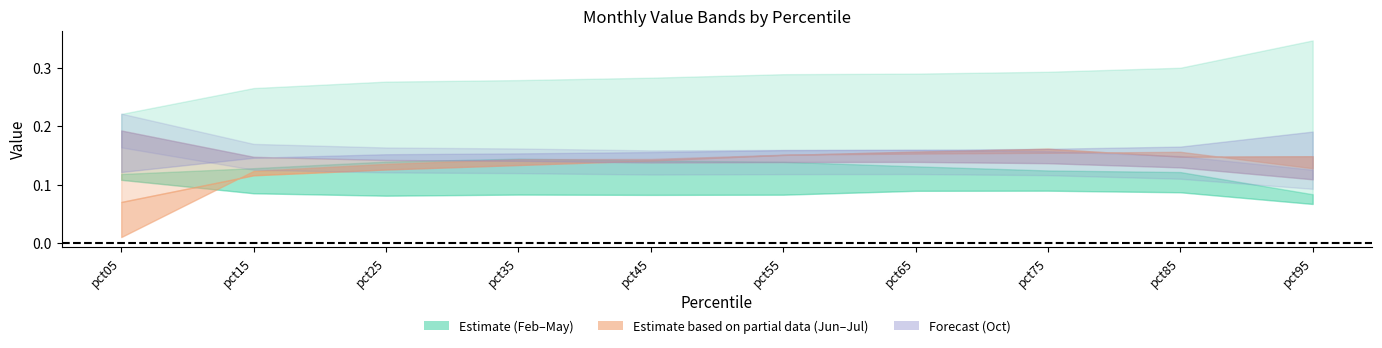

How many Oct values are between 0 and 1?

10